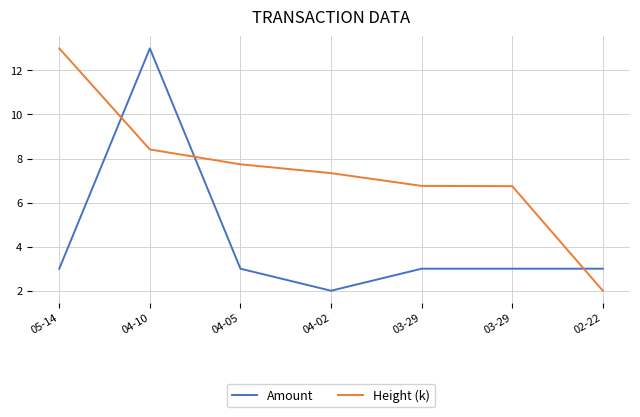

True or false: Height (k) has a value of 331.0 at 02-22.

True